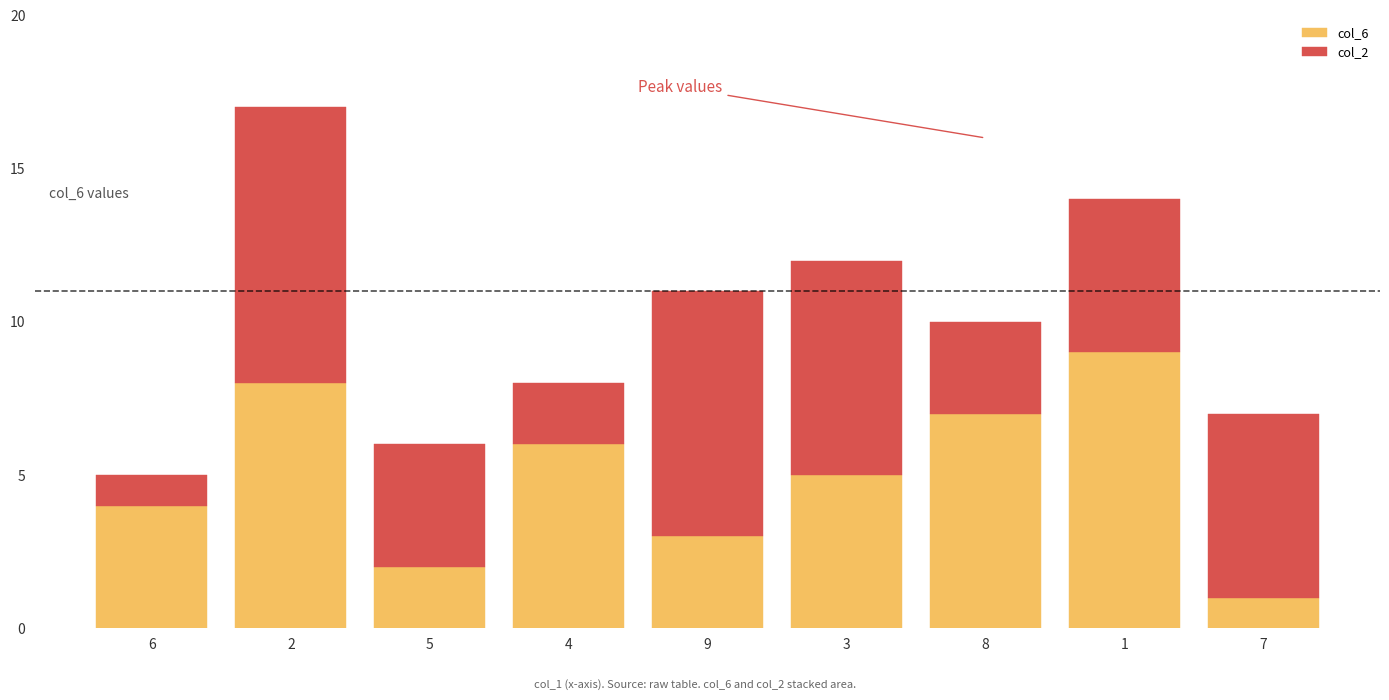

Reading left to right, list the values for the col_6 series.

4	8	2	6	3	5	7	9	1